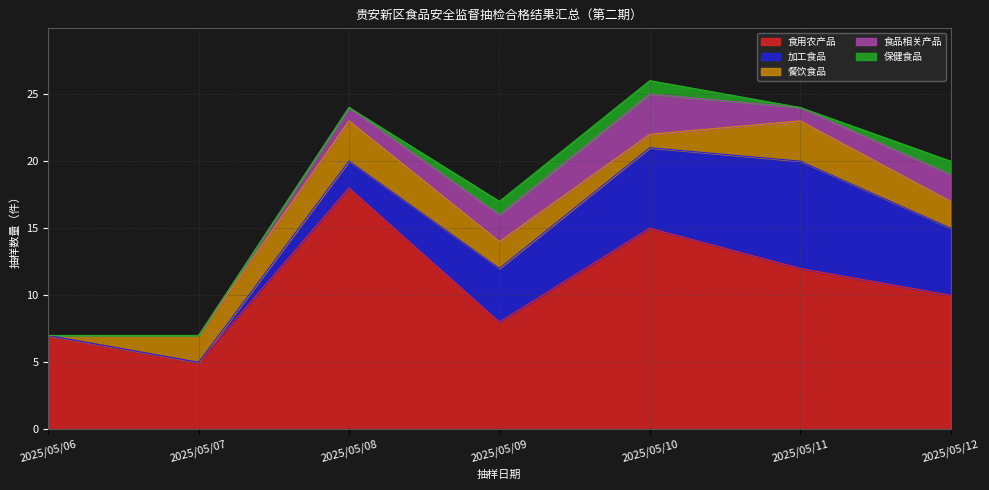

Count the 餐饮食品 values in the range 1 to 3.

6